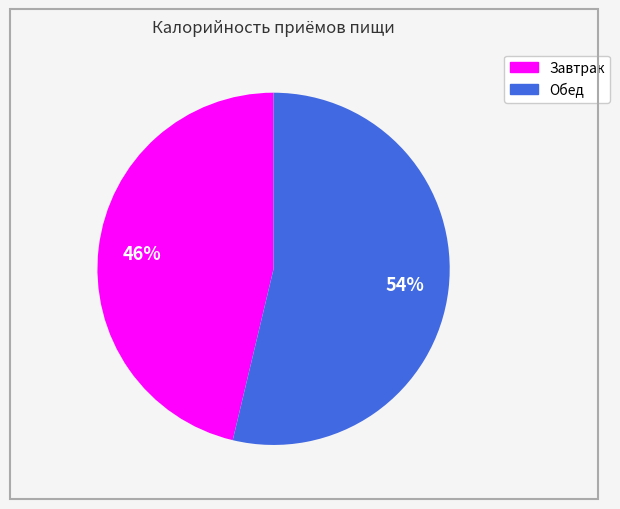

Is there any slice that represents more than half of the pie?

Yes